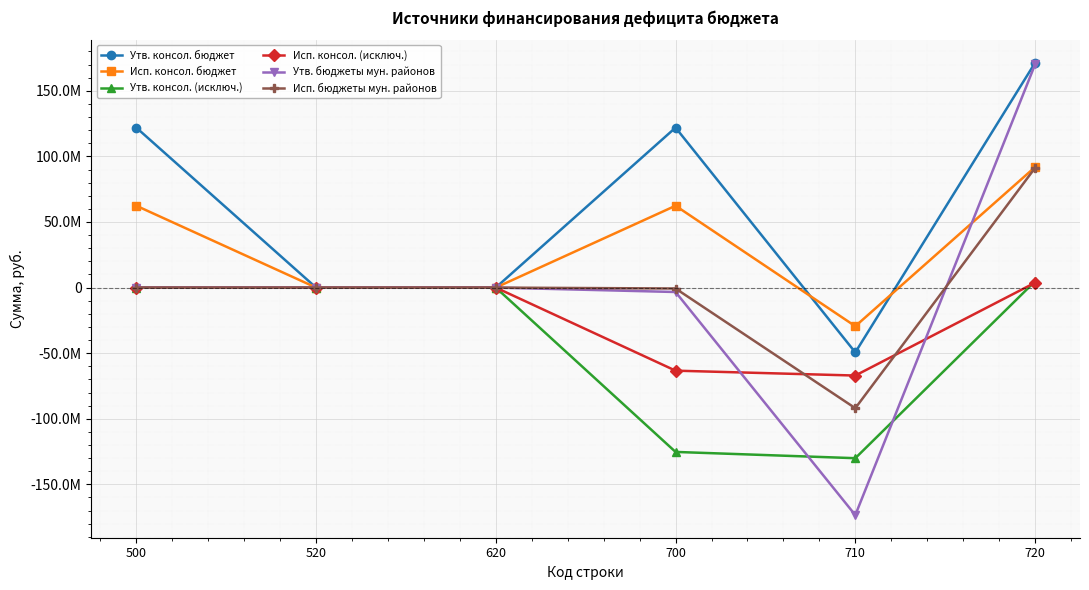

What is the lowest value of the Исп. консол. (исключ.) series?

-67045723.8